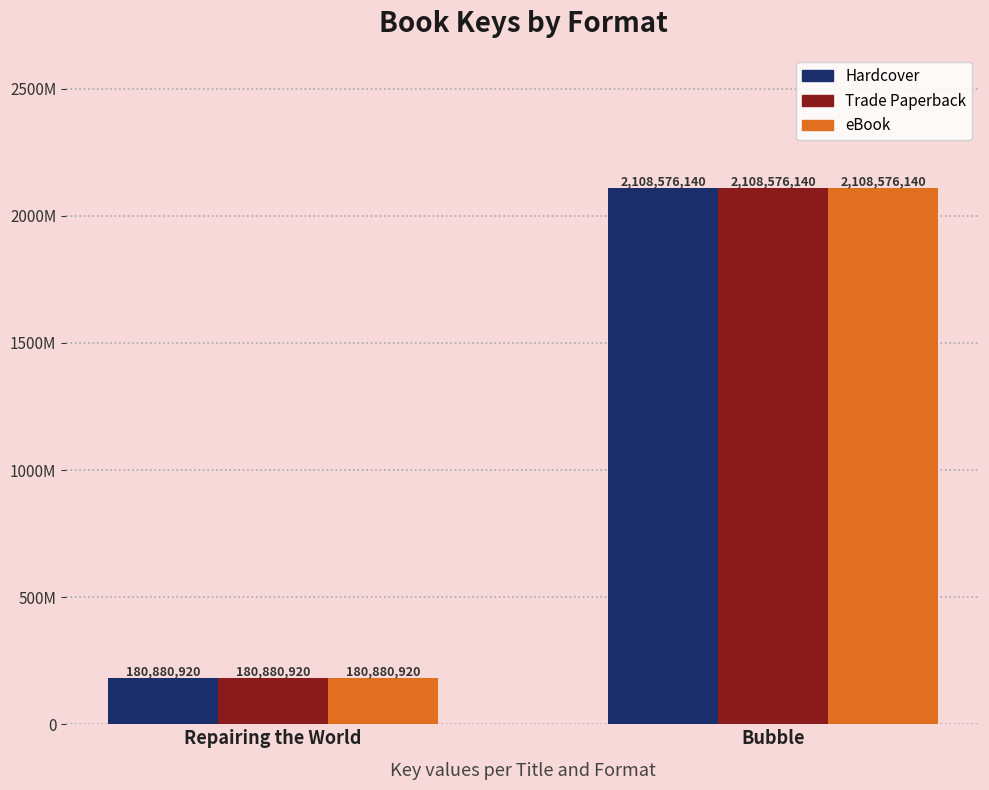

Read the Hardcover value at Bubble.

2108576140